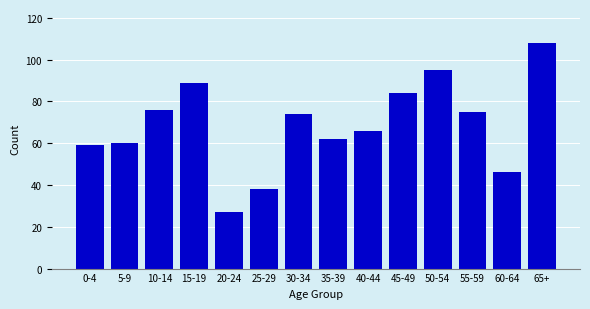

Reading left to right, extract all data points from this chart.

0-4=59	5-9=60	10-14=76	15-19=89	20-24=27	25-29=38	30-34=74	35-39=62	40-44=66	45-49=84	50-54=95	55-59=75	60-64=46	65+=108